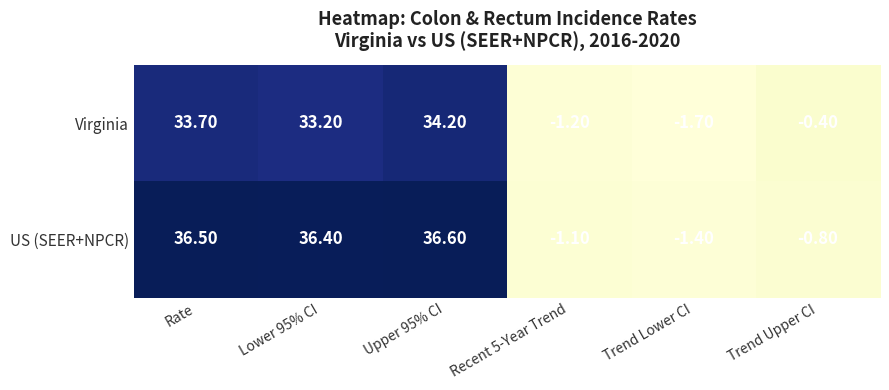

Where is Virginia nearest to the value 16?

Trend Upper CI